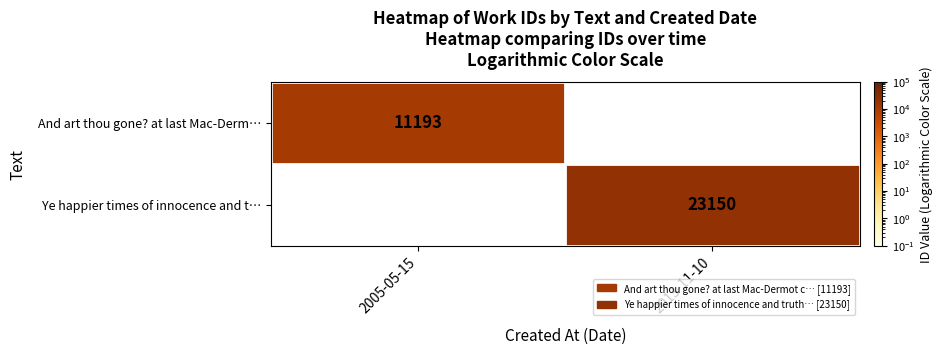

Which label corresponds to the largest value in the chart?

2013-11-10